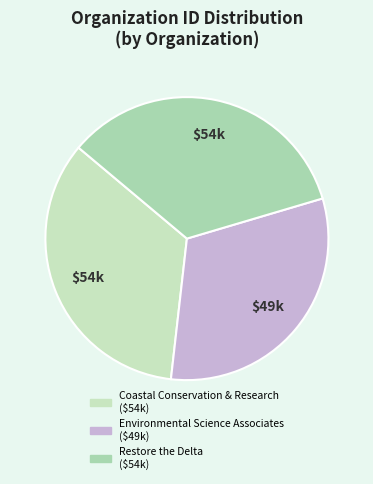

Is there any slice that represents more than half of the pie?

No